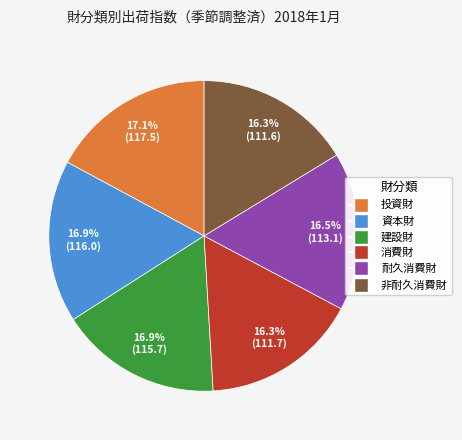

What percentage is the 建設財 slice, to the nearest percent?

17%